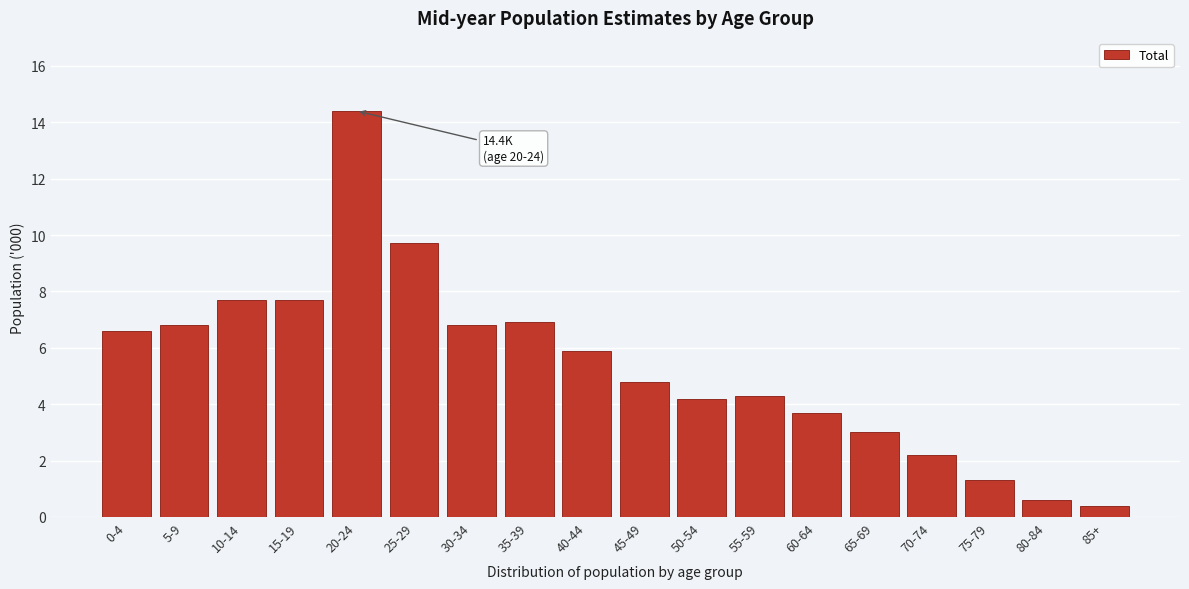

Reading right to left, transcribe all the data shown in this chart.

0.4	0.6	1.3	2.2	3.0	3.7	4.3	4.2	4.8	5.9	6.9	6.8	9.7	14.4	7.7	7.7	6.8	6.6